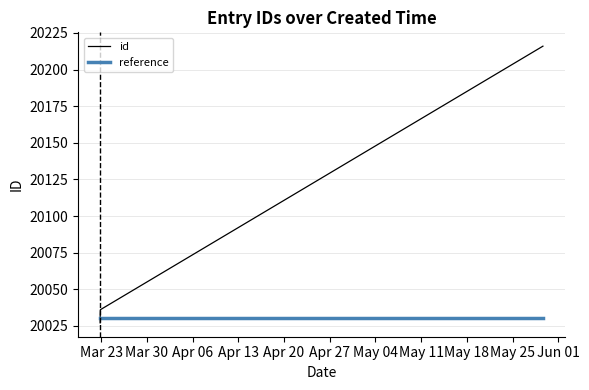

Which series has the widest spread of values?

id